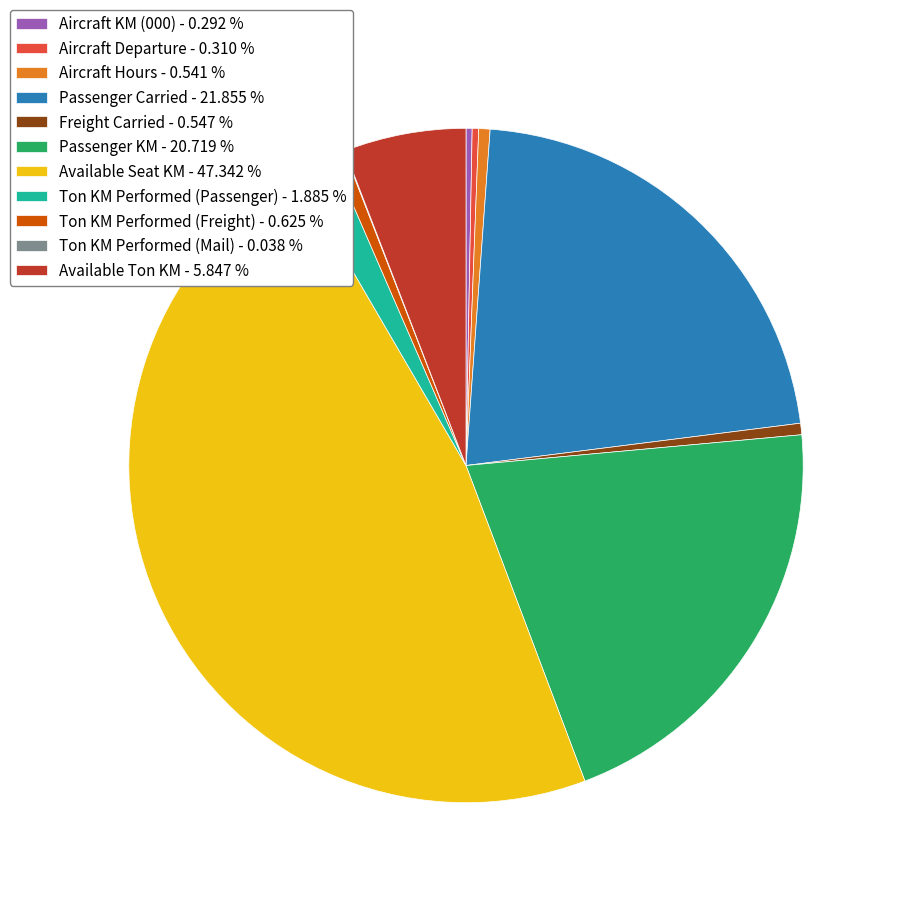

Do Aircraft KM (000) - 0.292 % and Ton KM Performed (Freight) - 0.625 % together represent more than half of the pie?

No